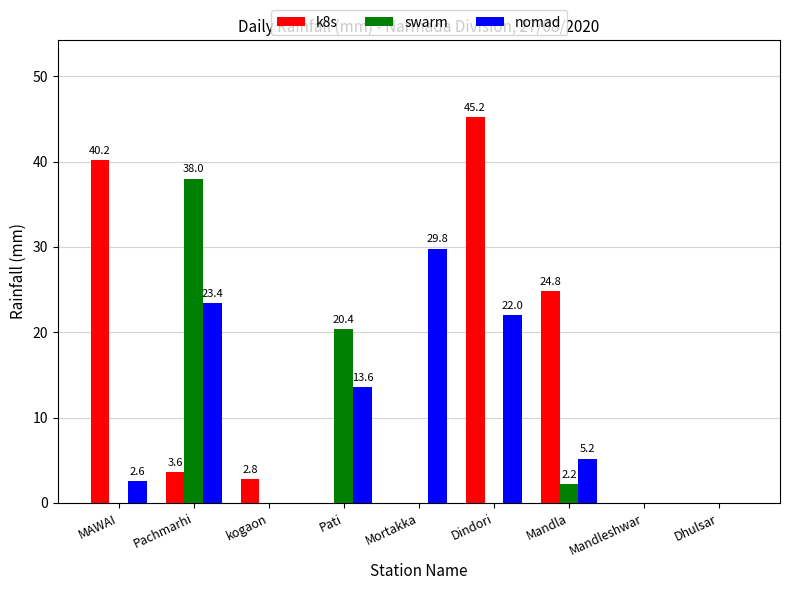

What is the total value across all series at Pati?

34.0